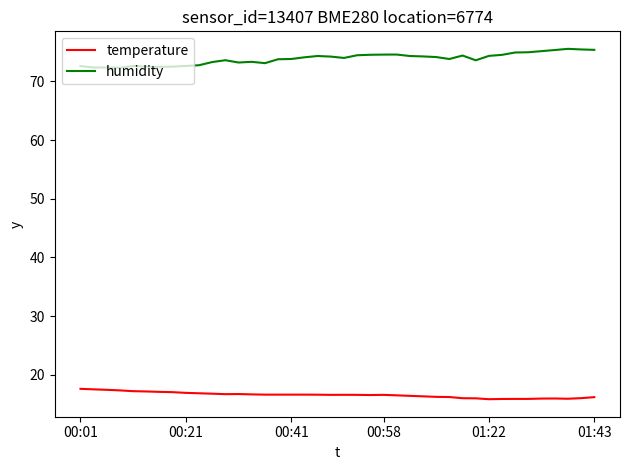

What is the smallest value displayed?

15.8